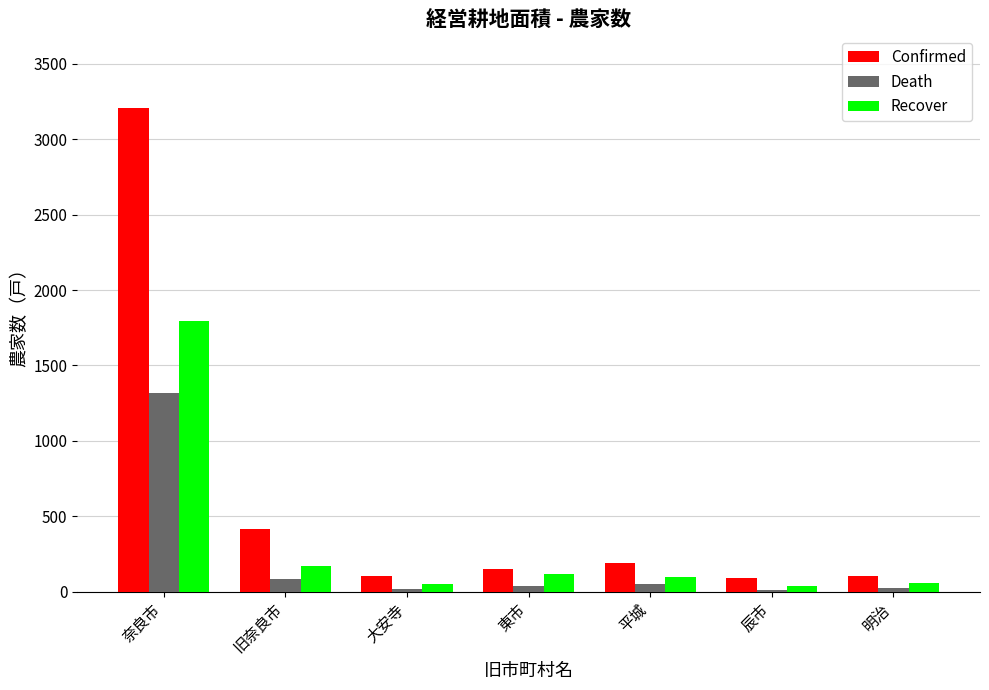

How many series are shown in this chart?

3